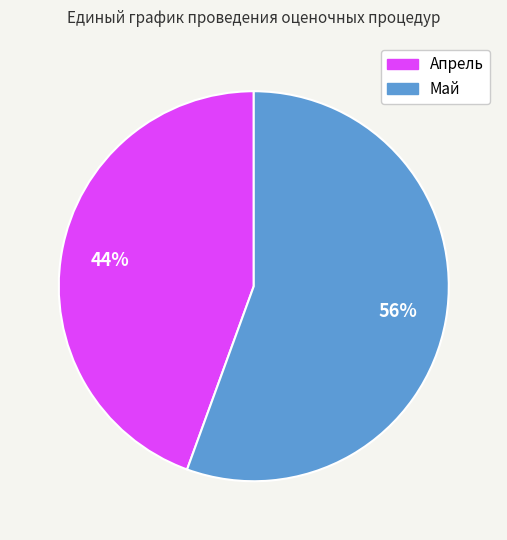

How many slices are in this pie chart?

2